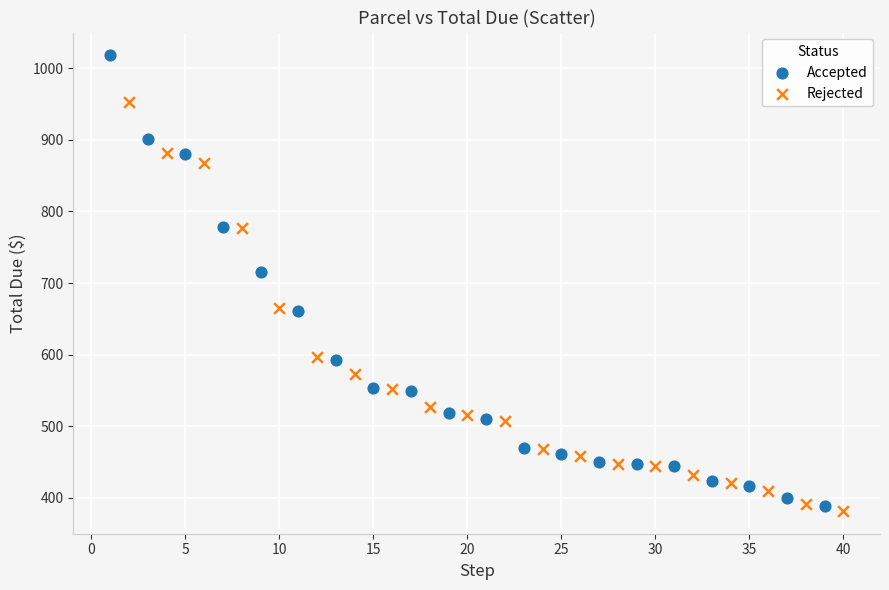

Which series has the widest spread of Y values?

Accepted